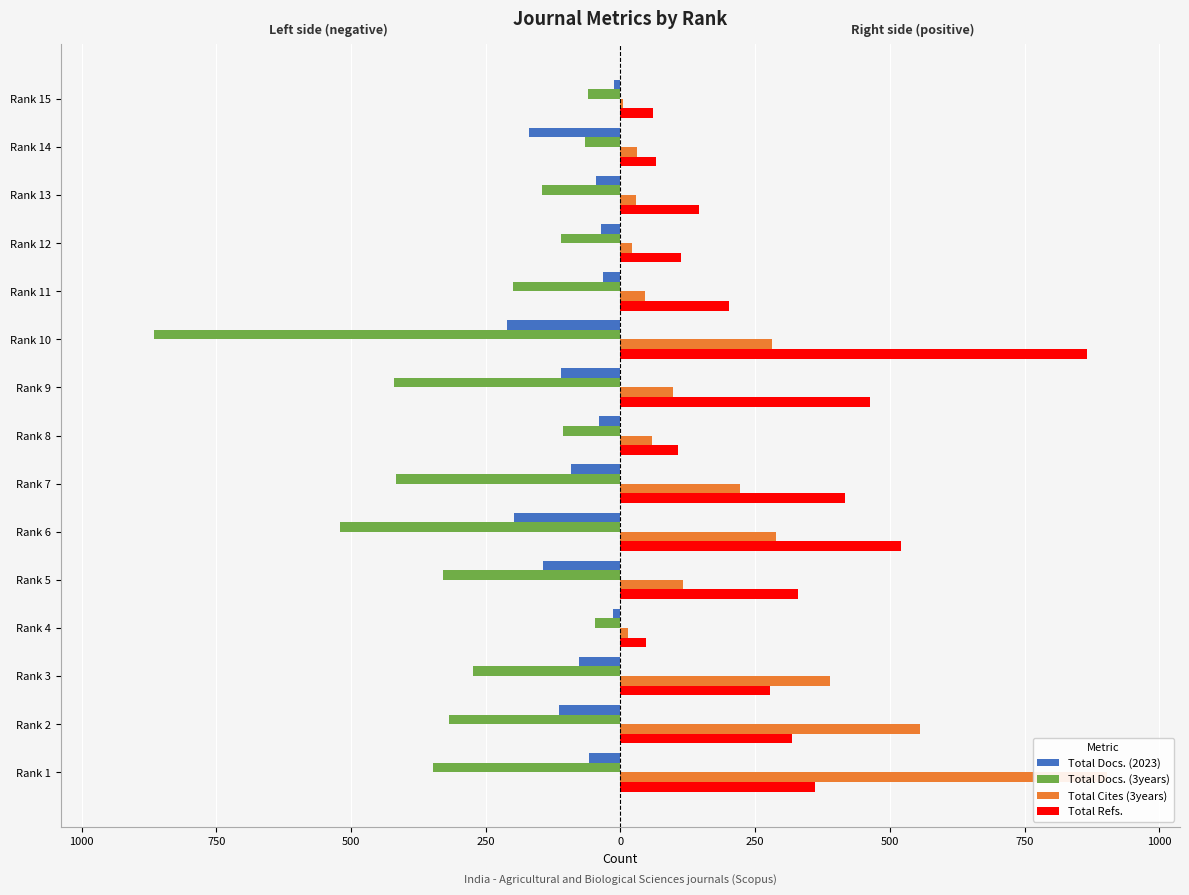

How many categories are shown in the chart?

15